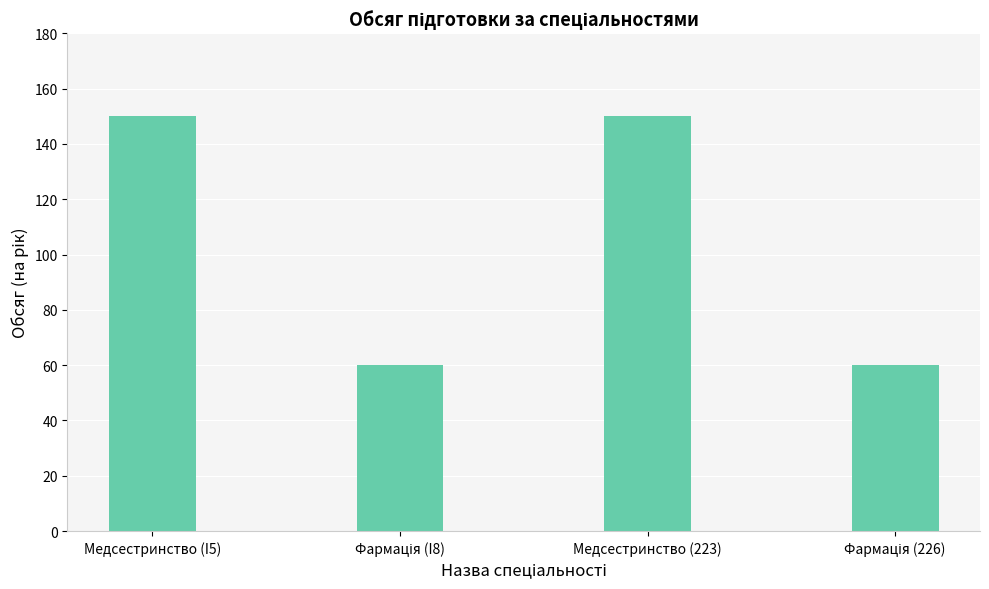

How many data points are less than 150?

2